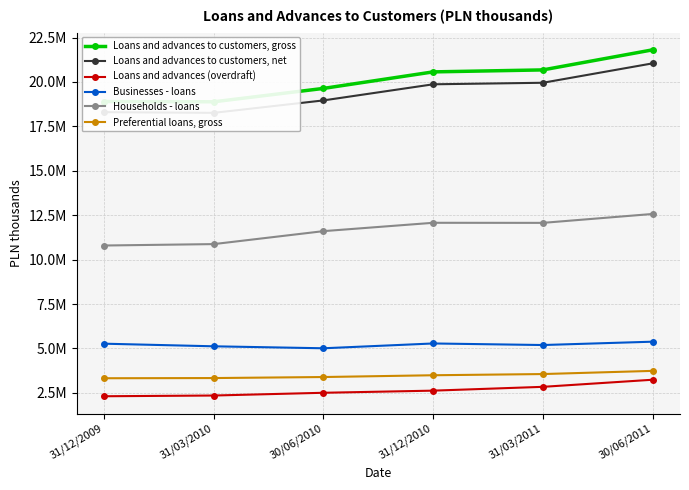

True or false: Loans and advances to customers, gross has more than 1 points higher than both neighbors.

False